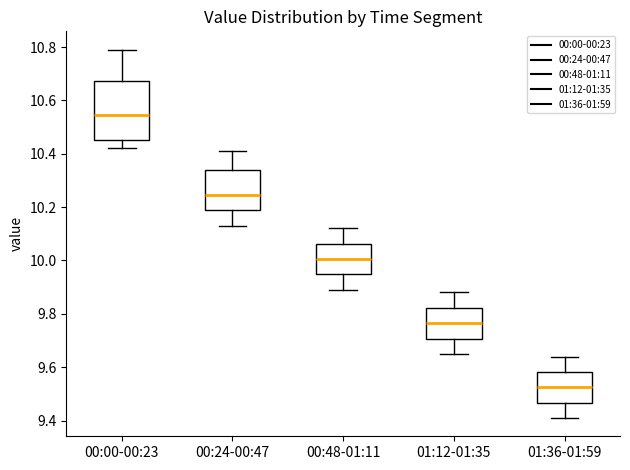

Reading left to right, transcribe this box plot: for each box, give where its median line is, the range the box spans, and where its two whiskers end, as read against the y-axis. The values are not printed on the chart, so give them approximately, as read against the axis.

00:00-00:23: median 10.54, box 10.46 to 10.68, whiskers 10.42 to 10.80
00:24-00:47: median 10.24, box 10.18 to 10.34, whiskers 10.14 to 10.42
00:48-01:11: median 10.00, box 9.94 to 10.06, whiskers 9.90 to 10.12
01:12-01:35: median 9.76, box 9.70 to 9.82, whiskers 9.66 to 9.88
01:36-01:59: median 9.52, box 9.46 to 9.58, whiskers 9.42 to 9.64